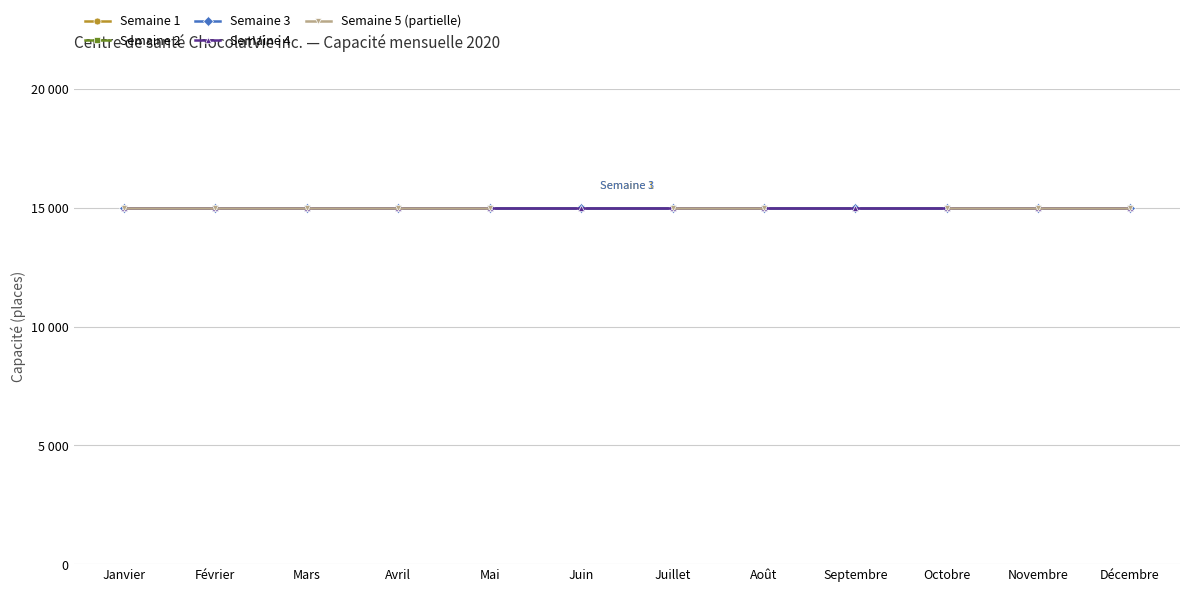

Is the value of Semaine 2 at Mai 2020 greater than the value of Semaine 3 at Janvier 2020?

No